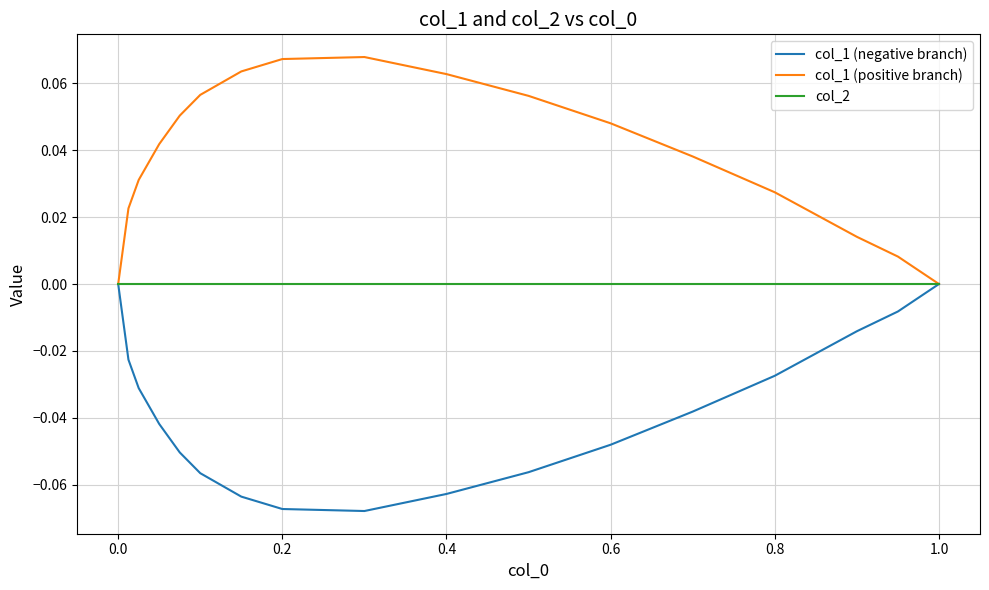

True or false: col_1 (positive branch) has more than 1 interior local peaks.

False